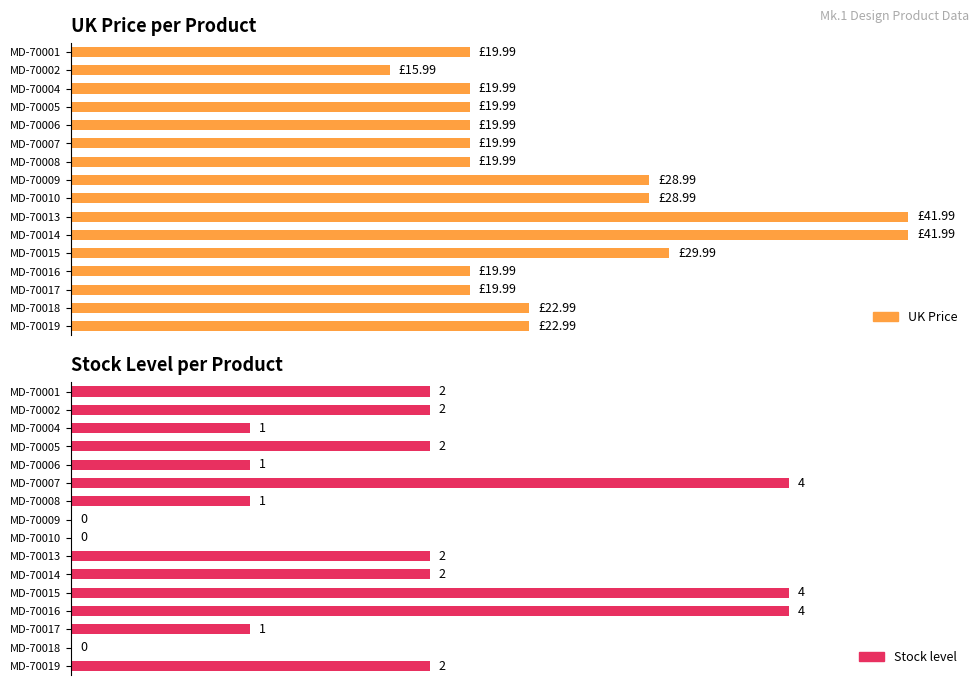

What are all the series names shown in the legend?

UK Price, Stock level